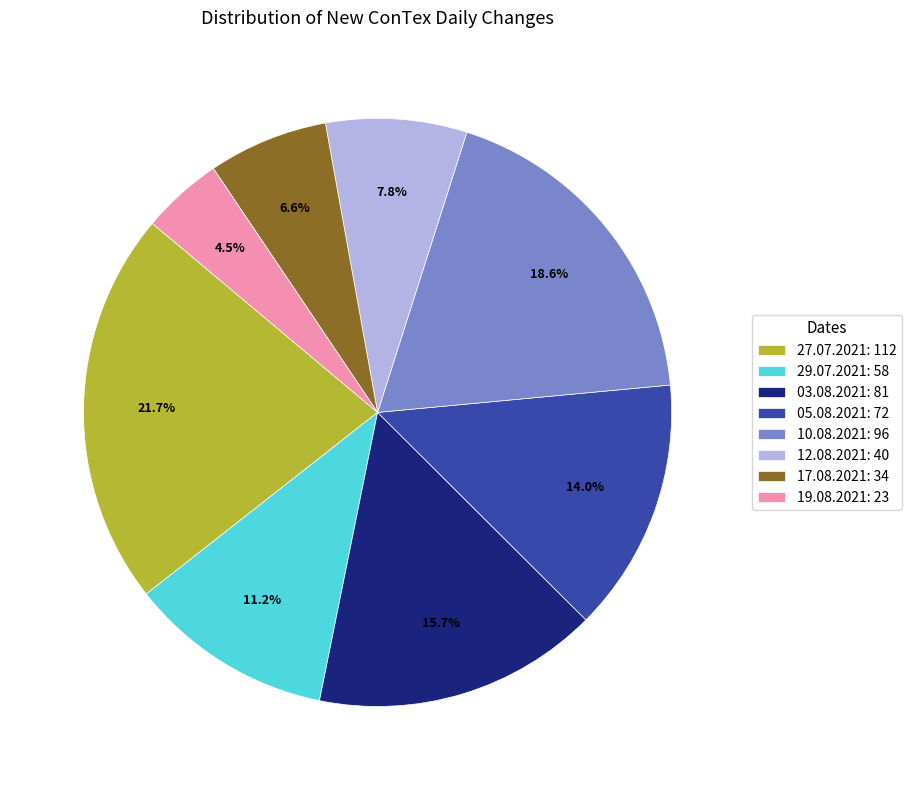

Which has a higher value, 05.08.2021 or 03.08.2021?

03.08.2021